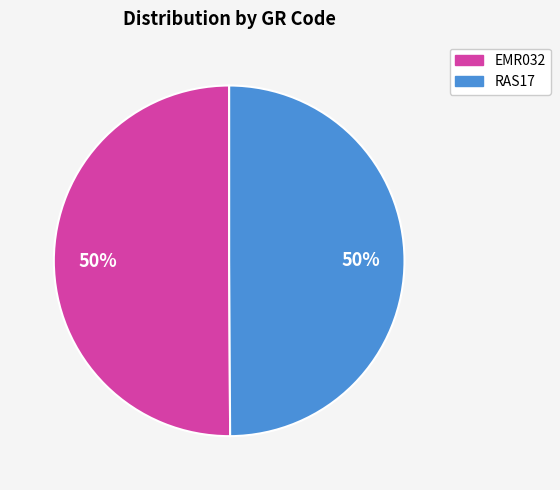

What is the ratio of the value at EMR032 to the value at RAS17?

1.0